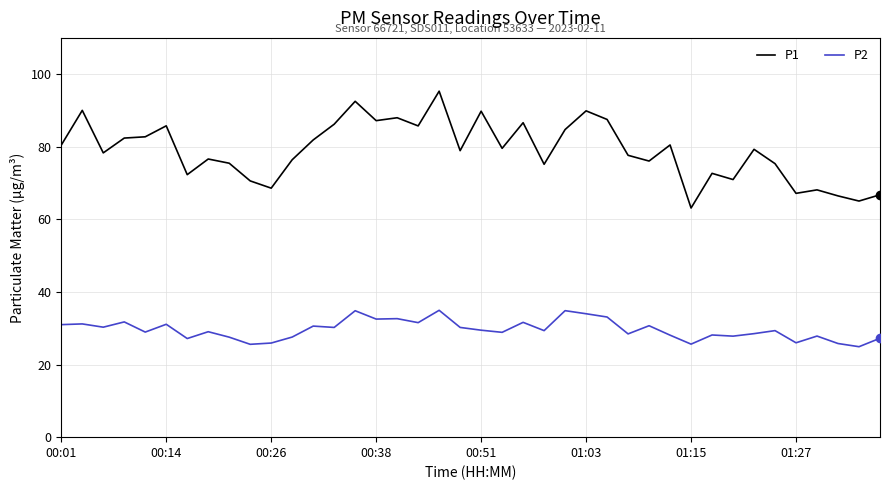

Which series has the largest total across all categories?

P1